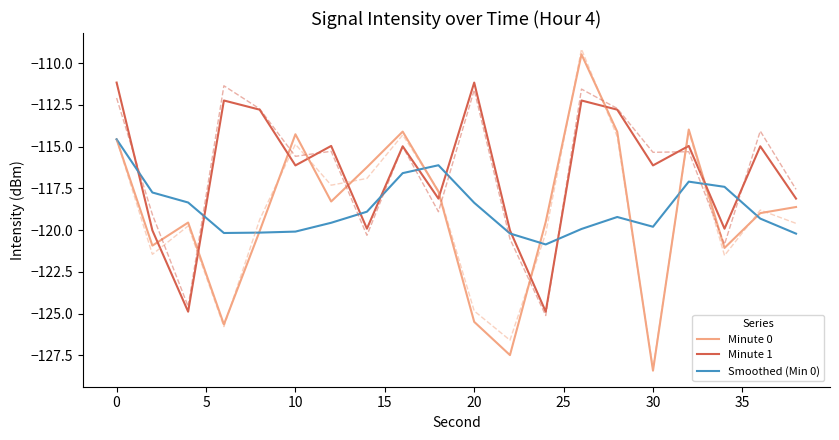

In Minute 1, how many points are lower than both neighbors (excluding endpoints)?

7